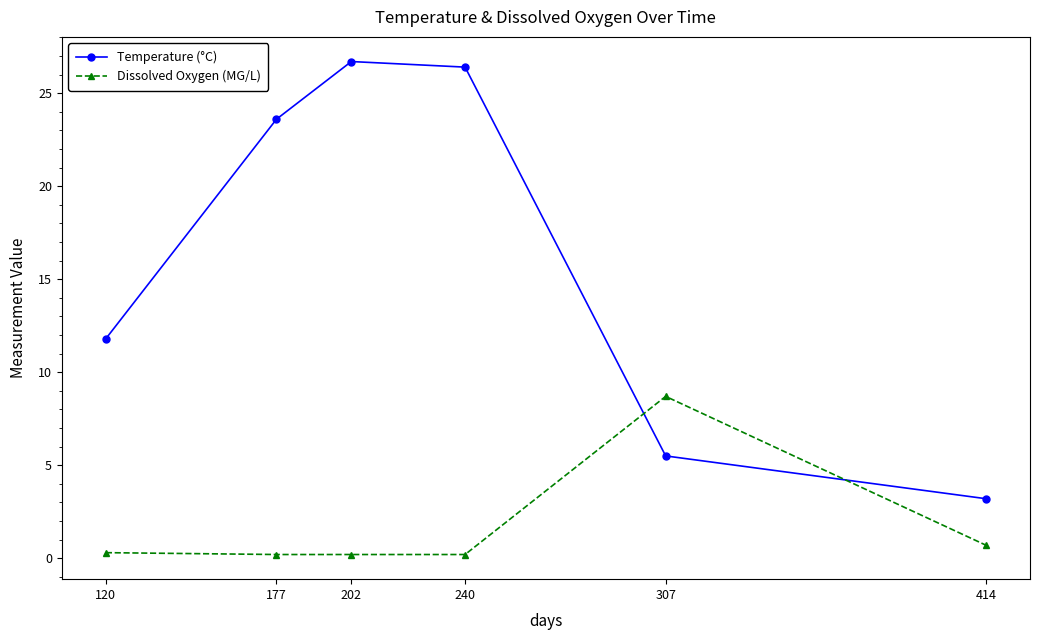

At which label does Temperature (°C) first exceed 23?

177